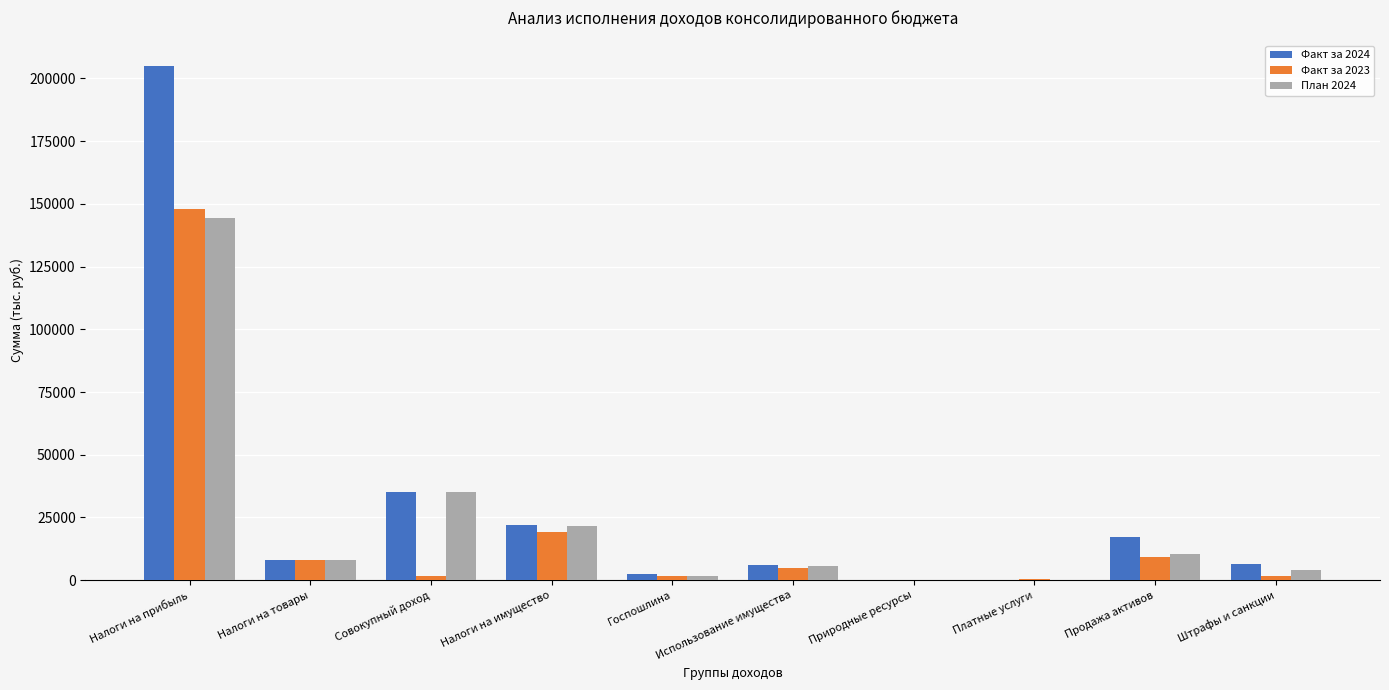

The Факт за 2024 series shows 15164.3 at Налоги на имущество. True or false?

False